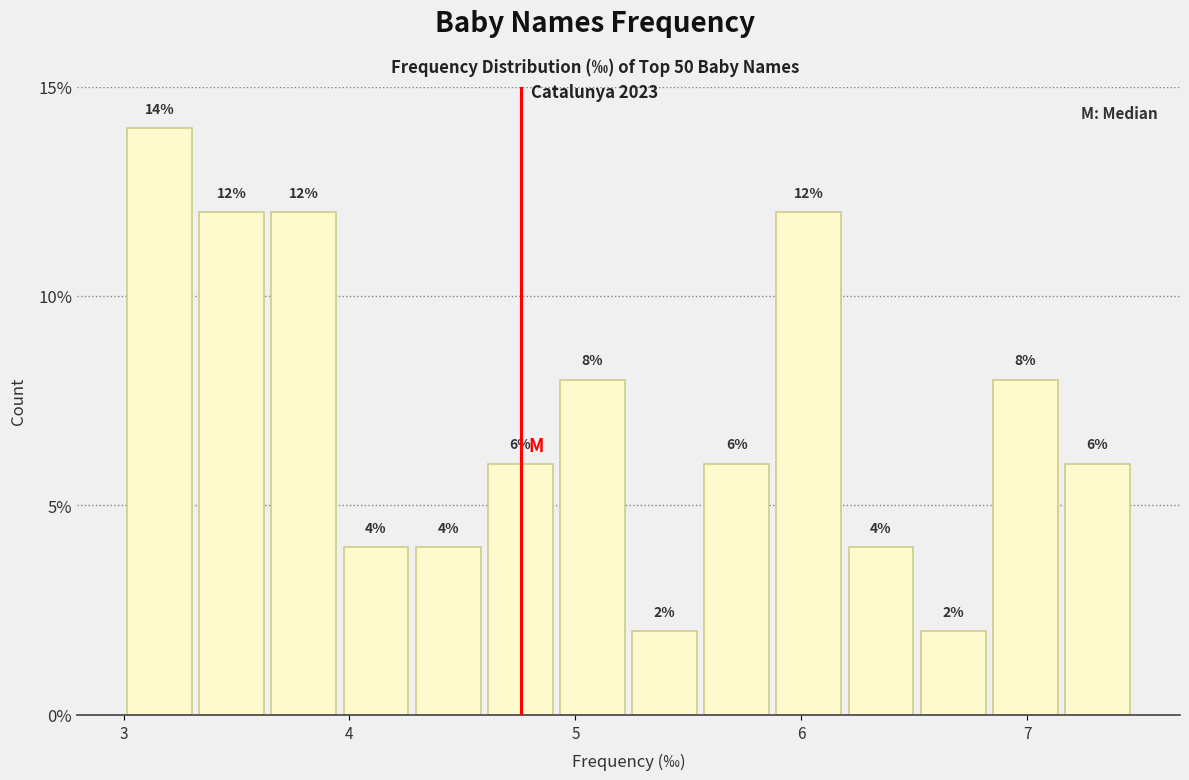

Read against the x-axis, roughly where is the centre of the tallest bar?

3.2